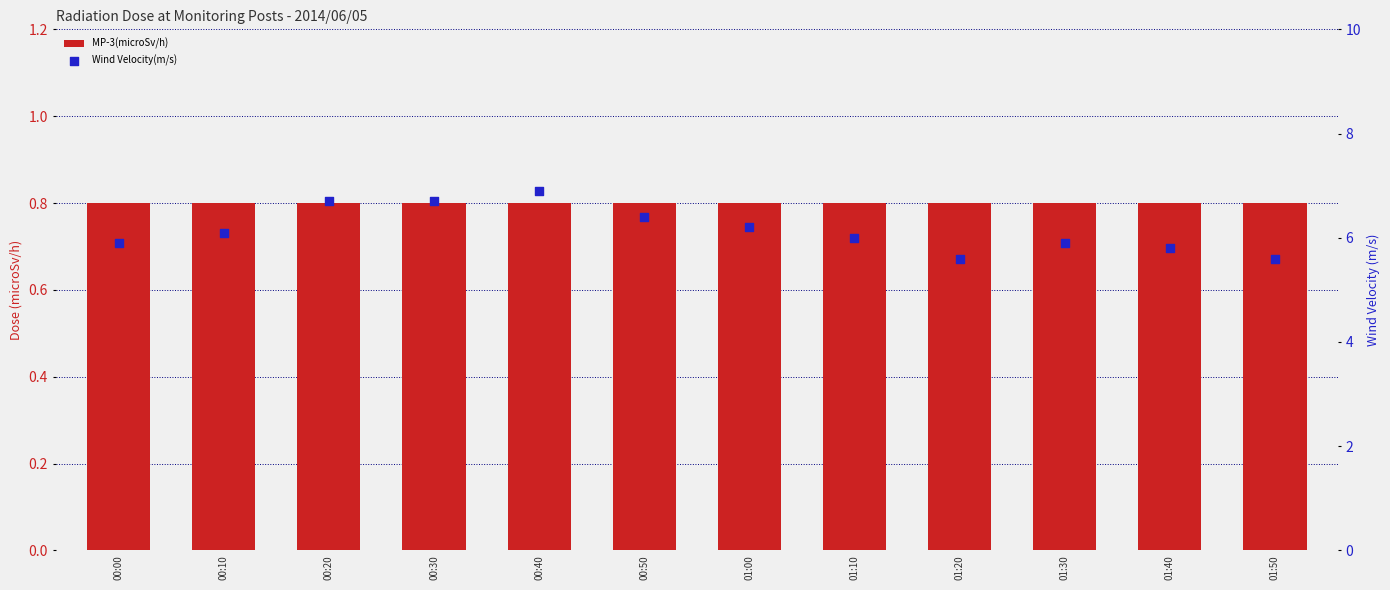

Which series contains the lowest Y value?

MP-3(microSv/h)